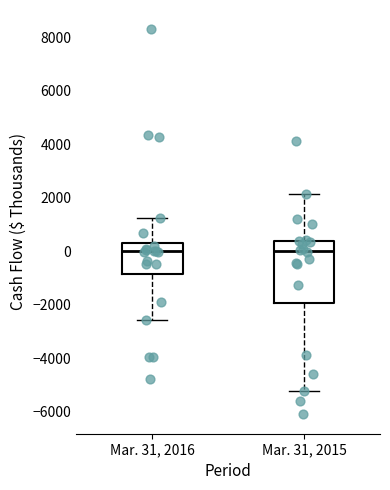

Reading left to right, transcribe this box plot: for each box, give where its median line is, the range the box spans, and where its two whiskers end, as read against the y-axis. The values are not printed on the chart, so give them approximately, as read against the axis.

Mar. 31, 2016: median 0, box -800 to 400, whiskers -2600 to 1200
Mar. 31, 2015: median 0, box -2000 to 400, whiskers -5200 to 2200